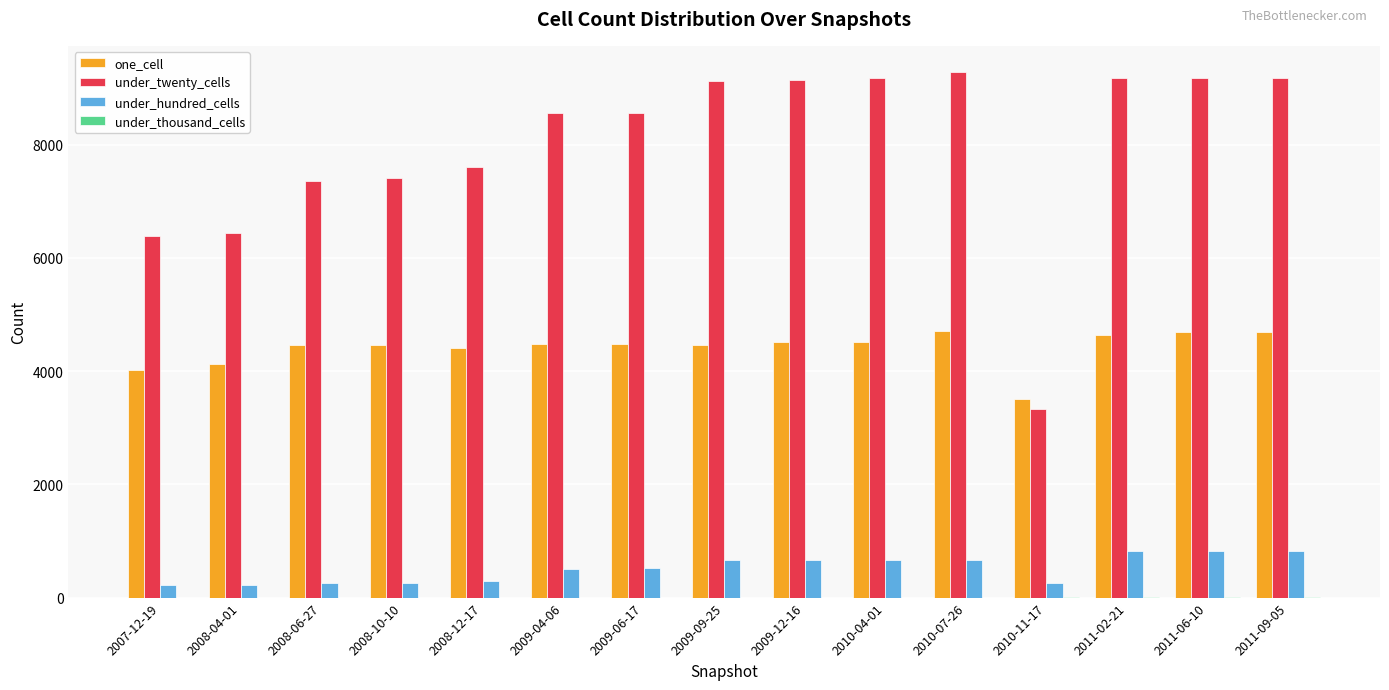

True or false: one_cell has a value of 7398 at 2008-04-01.

False